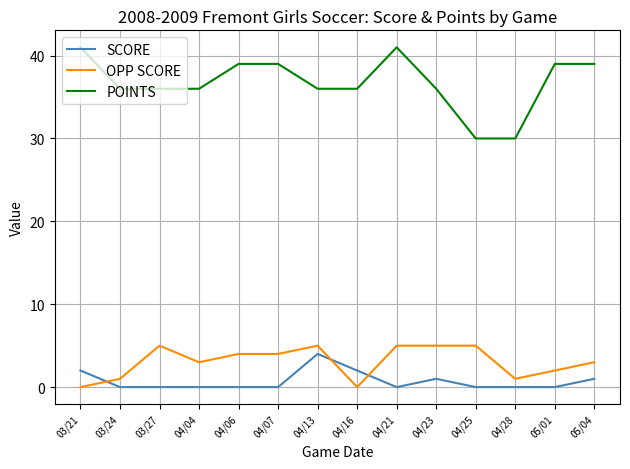

Is the value of SCORE at 04/13 greater than the value of OPP SCORE at 03/21?

Yes